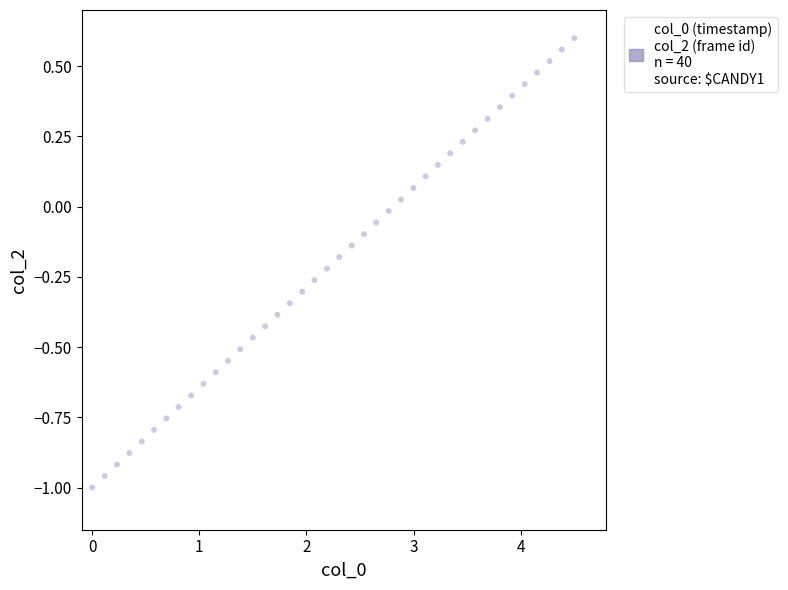

What is the range of Y values (max minus min)?

1.6